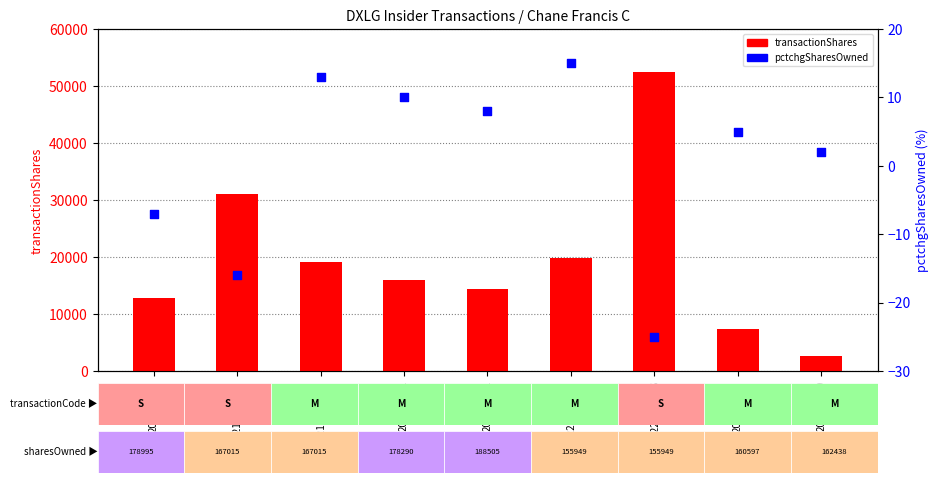

Which series contains the lowest Y value?

pctchgSharesOwned